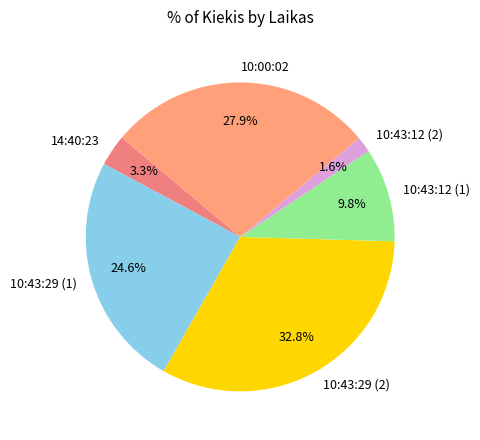

Which has a higher value, 10:00:02 or 14:40:23?

10:00:02